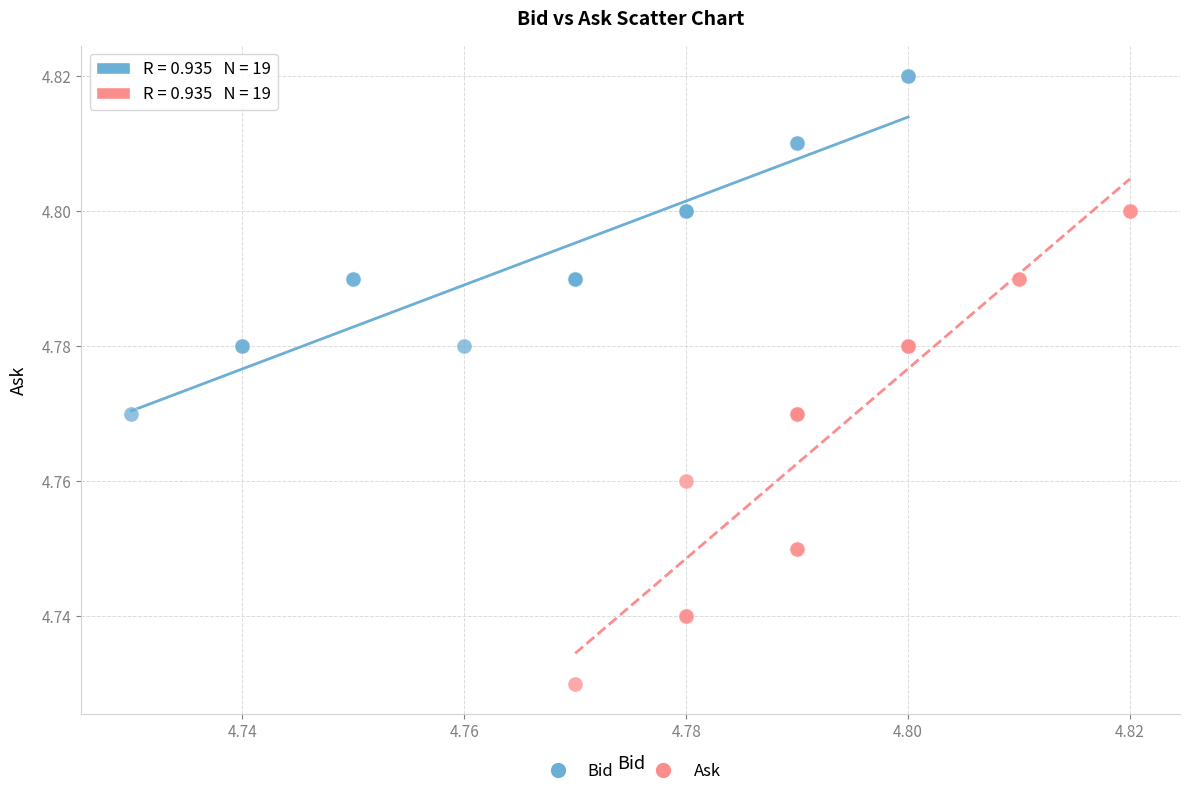

Which series contains the highest Y value?

Bid